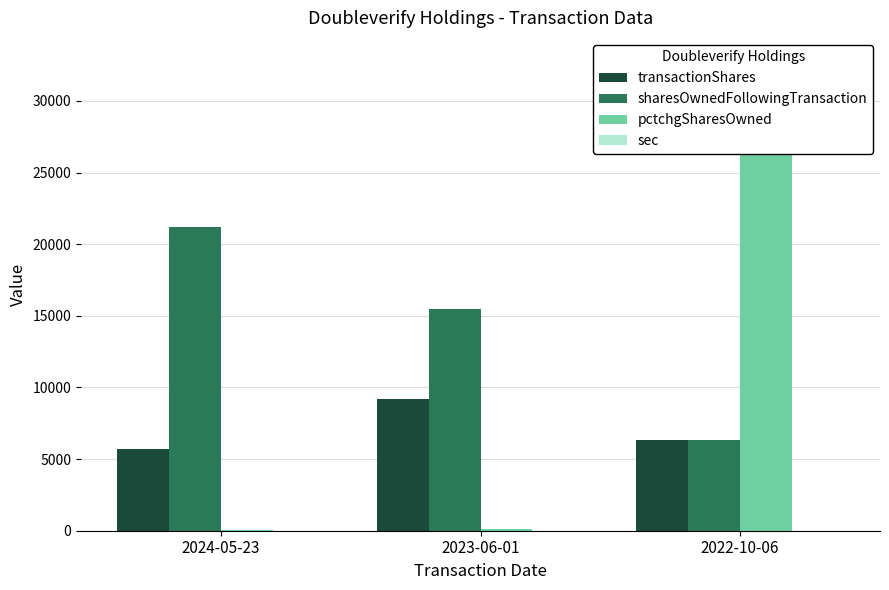

What is the label of the 2nd bar from the left?

2023-06-01